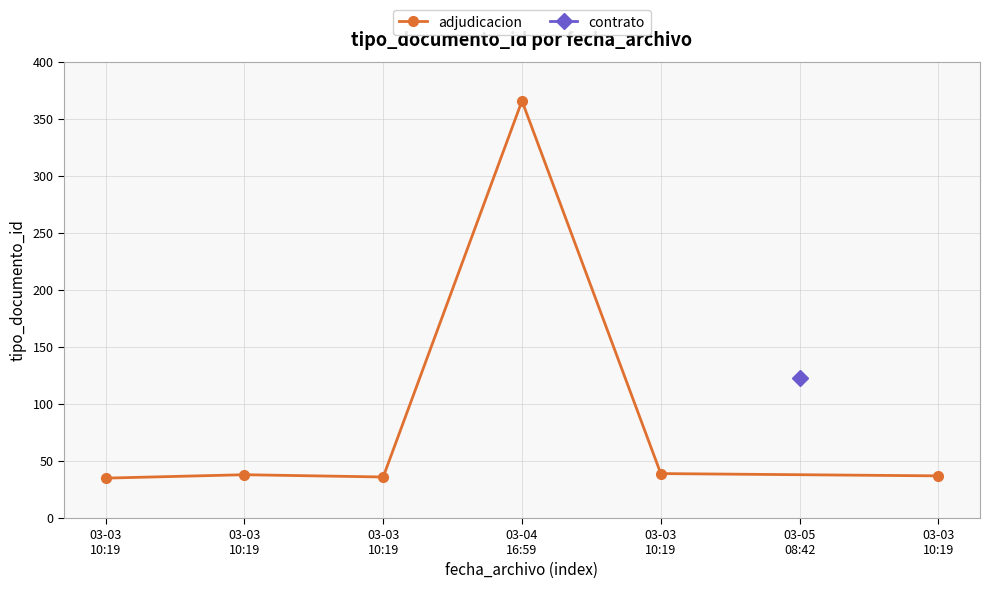

Between 03-03
10:19 and 03-05
08:42, which is larger?

03-03
10:19